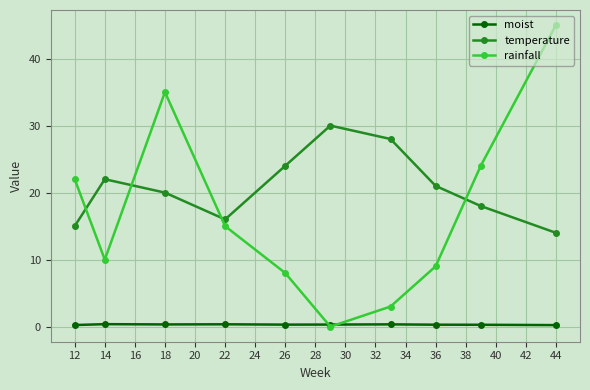

Which series has the largest range (max minus min)?

rainfall